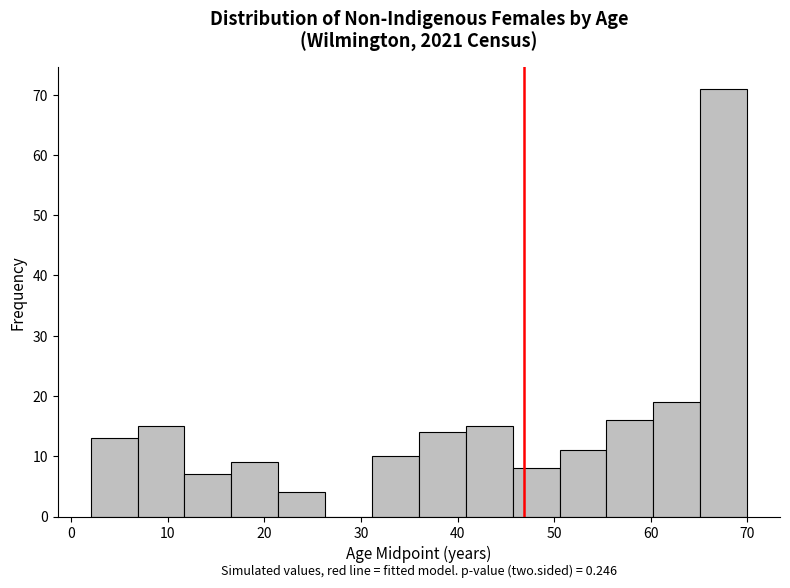

Which range on the x-axis has the tallest bar?

65 to 70